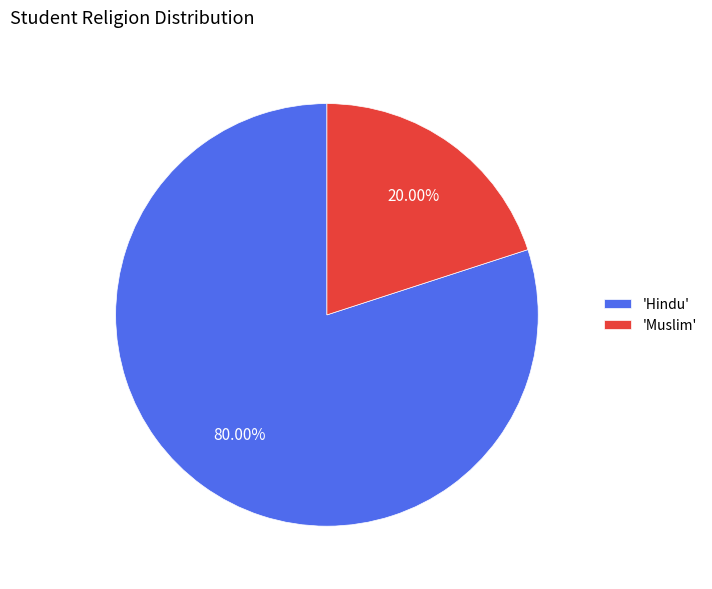

To the nearest percent, what is the difference between the largest and smallest slice percentages?

60%